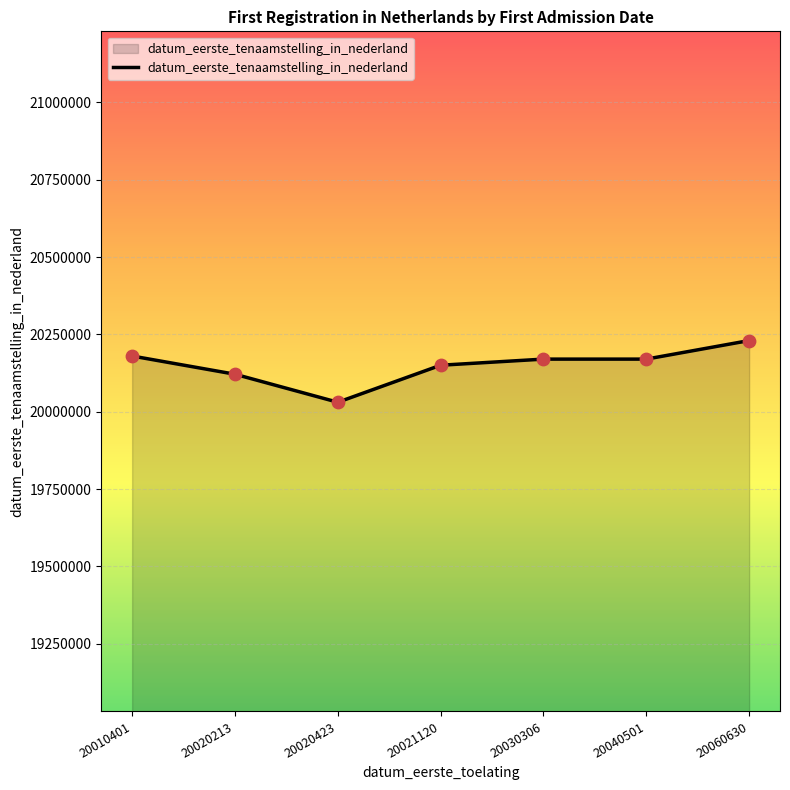

What is the change in value from 20040501 to 20060630?

+60016